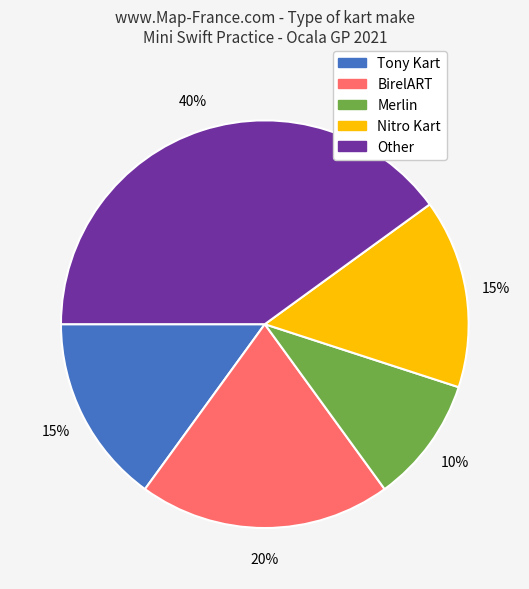

How many slices are in this pie chart?

5